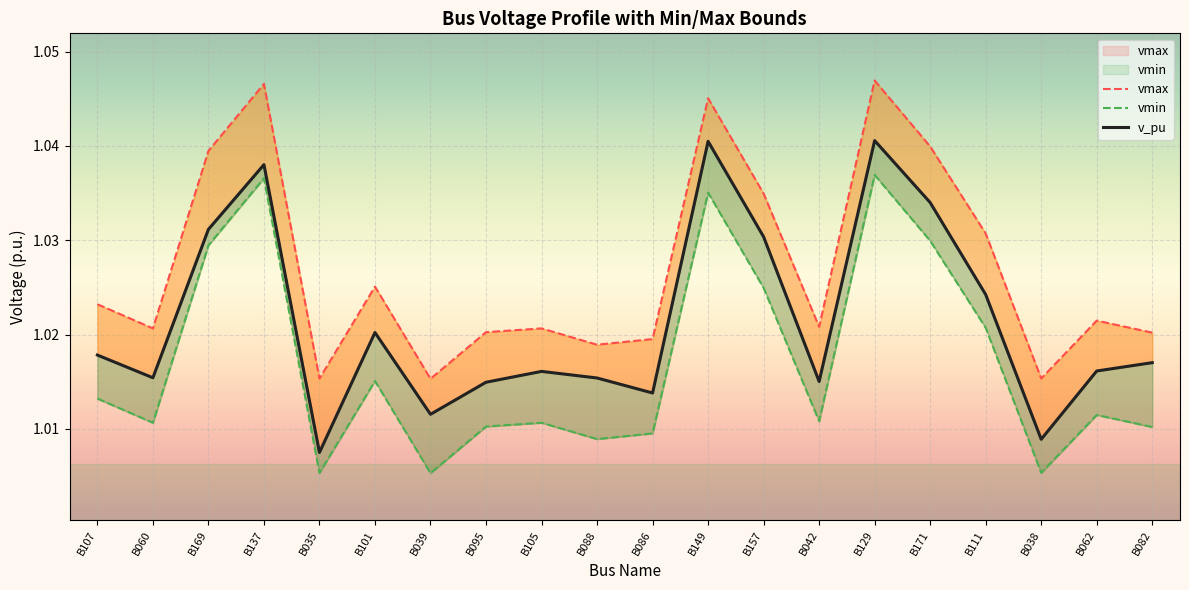

What is the sum of the v_pu values at B101 and B088?

2.0